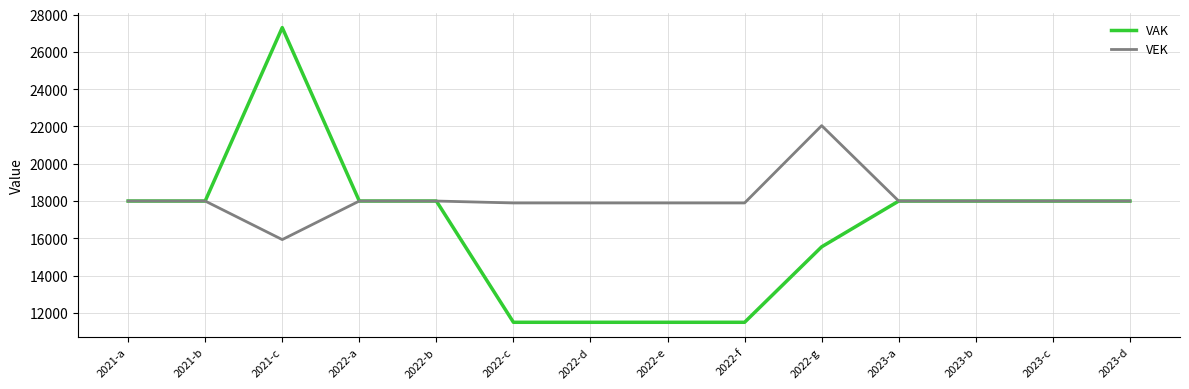

The VAK series shows 18000 at 2022-a. True or false?

True